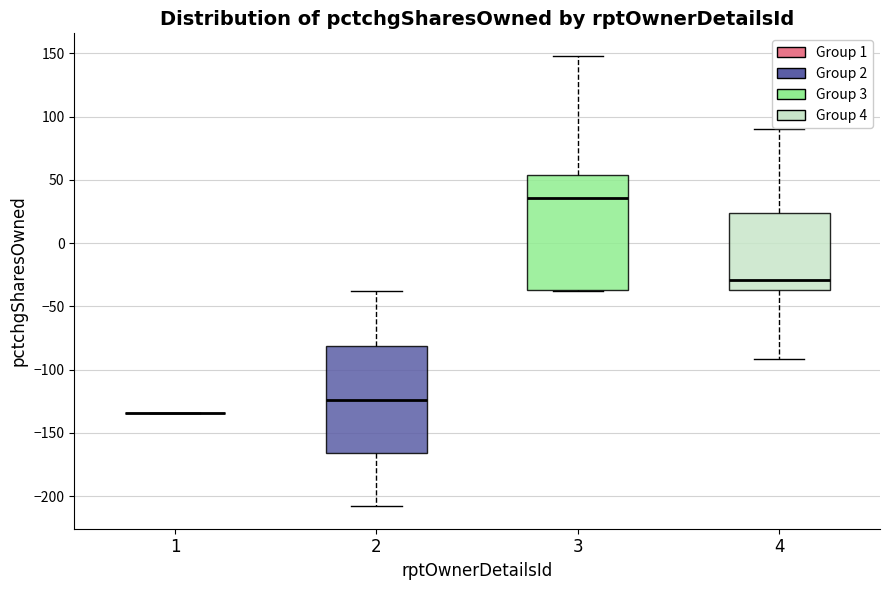

Comparing the boxes themselves (not the whiskers), which one is the tallest?

3